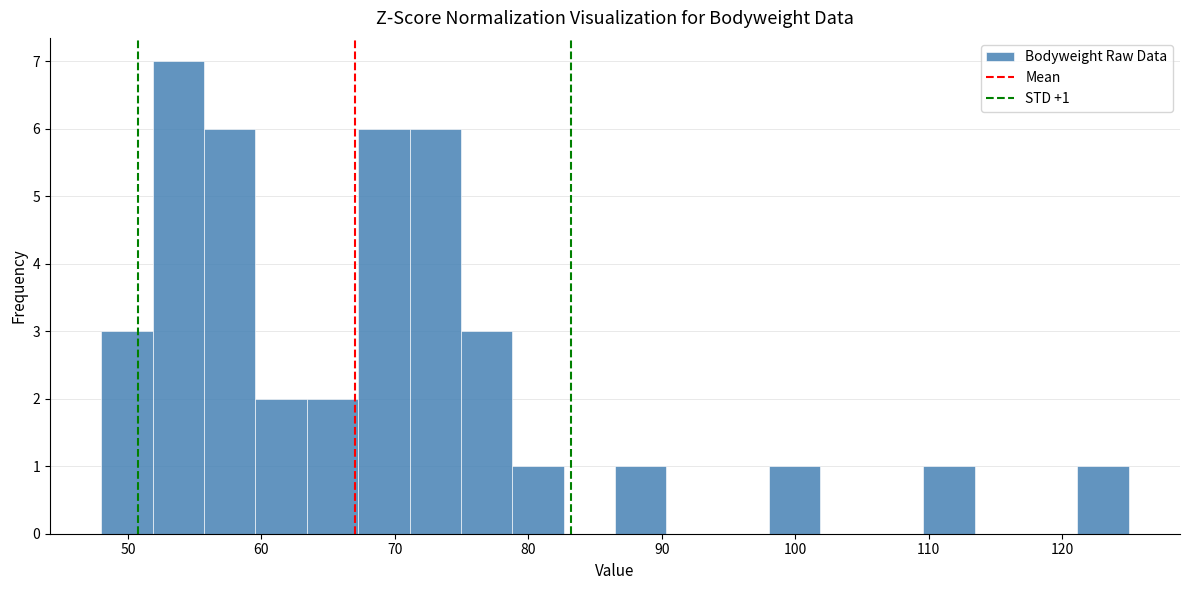

Read against the x-axis, roughly where is the centre of the tallest bar?

54